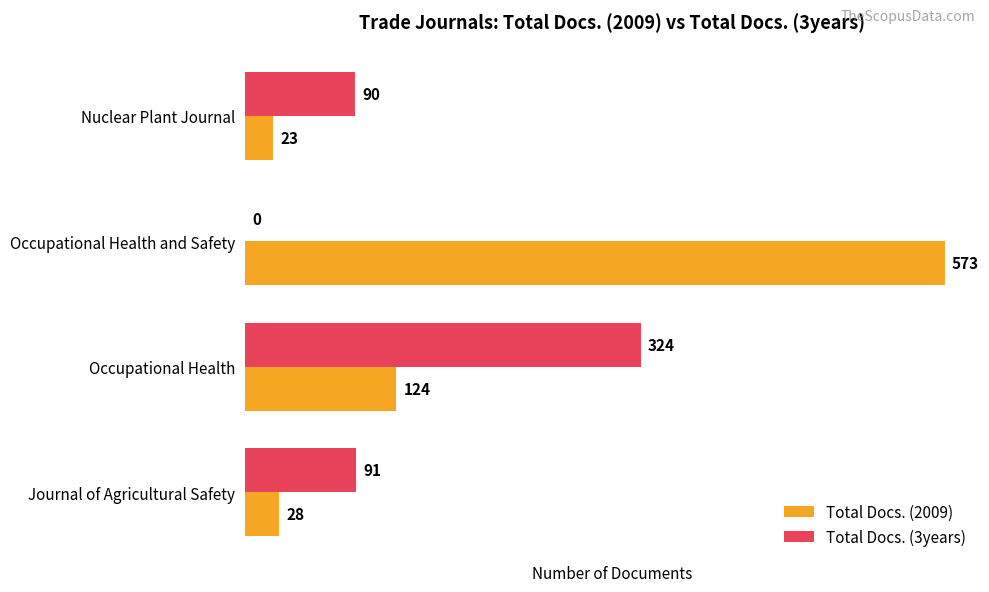

What is the total value across all series at Occupational Health and Safety?

573